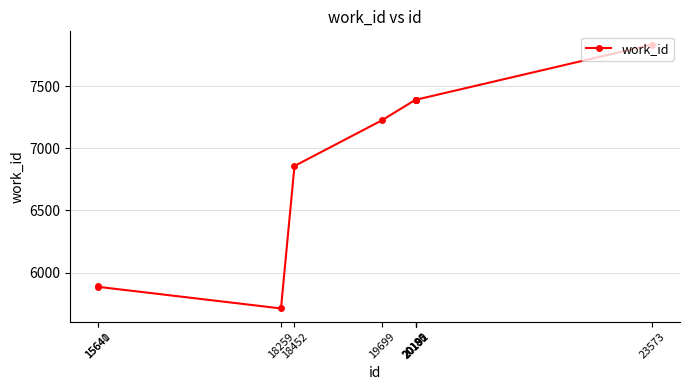

Is it true that the value at 19699 is 7224?

True